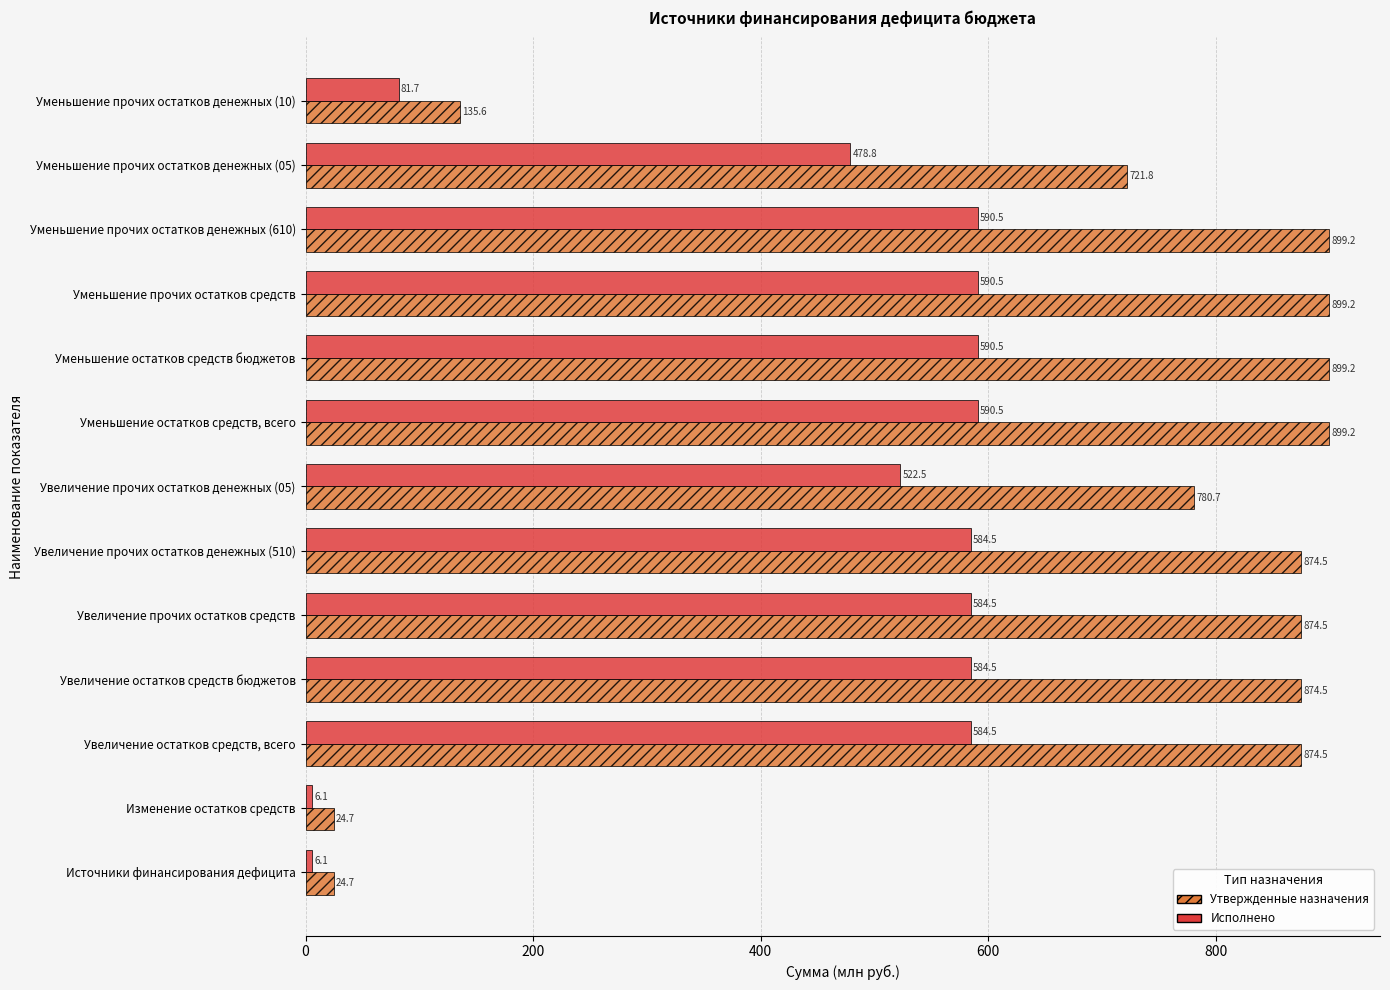

True or false: Исполнено has a value of 323.6 at Уменьшение остатков средств бюджетов.

False